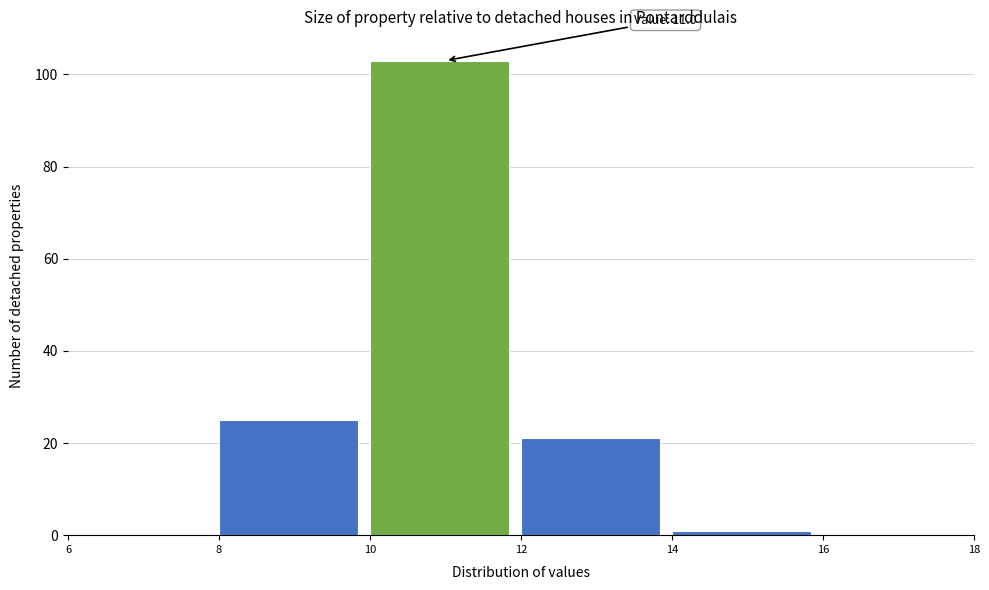

Over which range of the x-axis is the bar tallest?

10 to 12